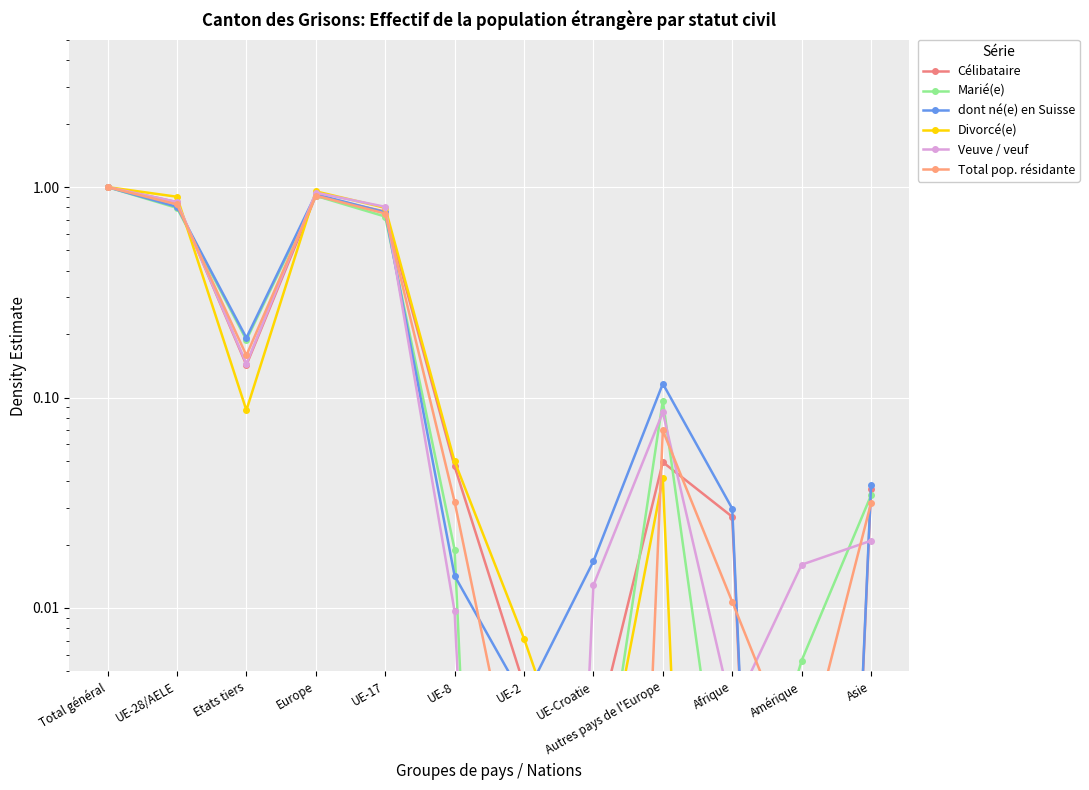

Which series has the largest total across all categories?

dont né(e) en Suisse